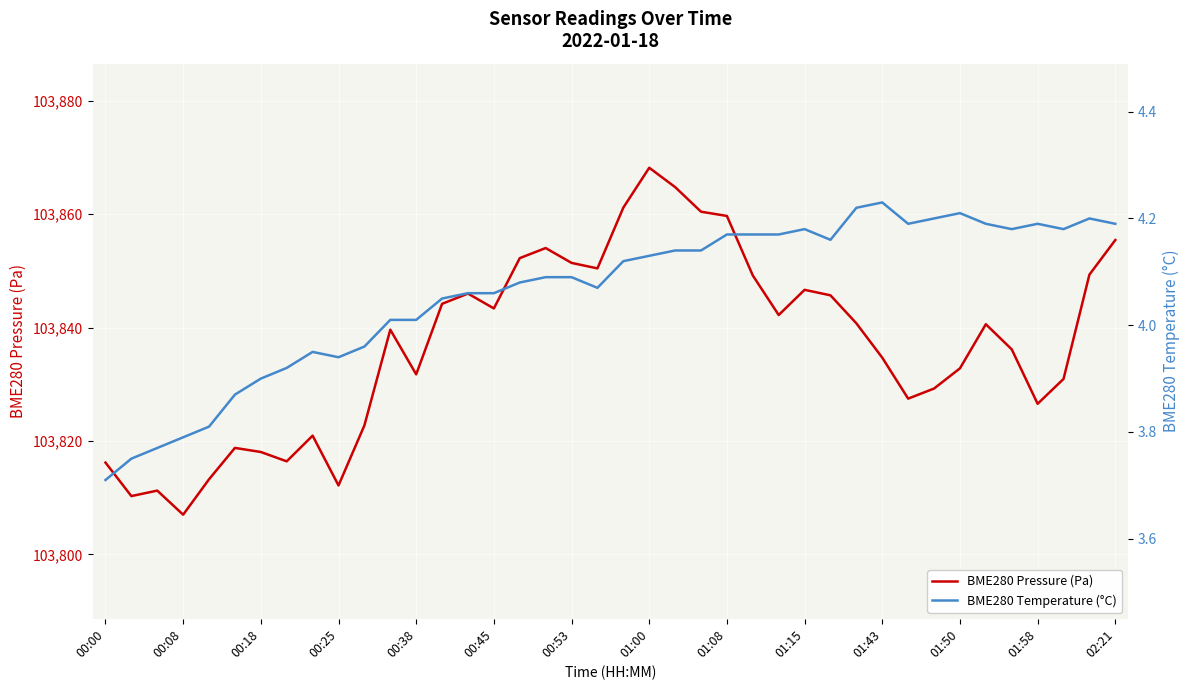

What is the highest value of the BME280 Pressure (Pa) series?

103868.2